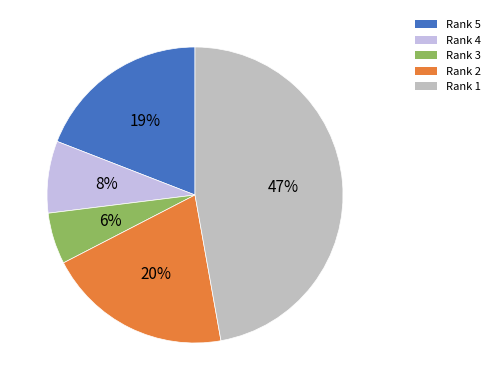

What is the ratio of the value at Rank 3 to the value at Rank 2?

0.3